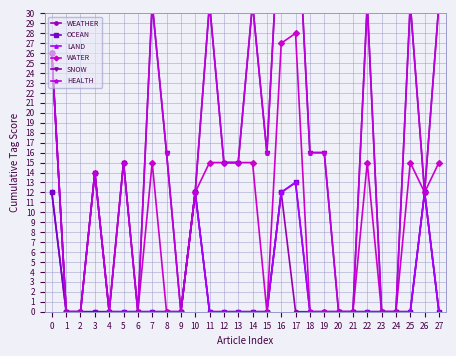

How many interior local peaks does the LAND series have?

4